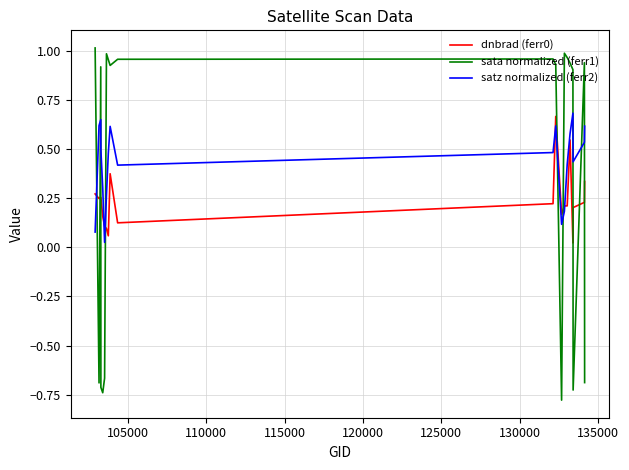

In sata normalized (ferr1), how many points are lower than both neighbors (excluding endpoints)?

5